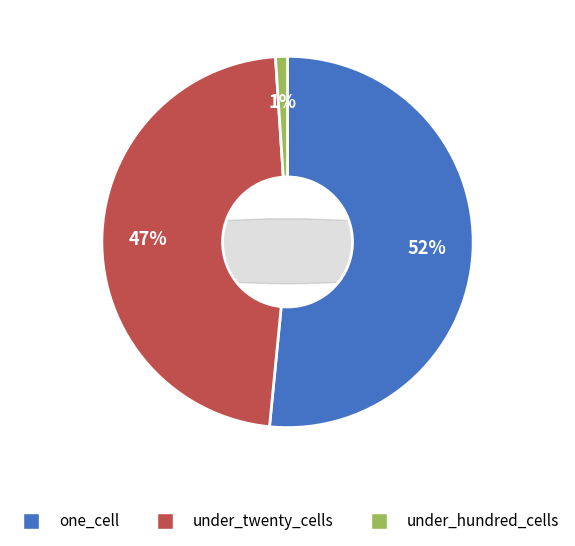

The one_cell slice represents 67% of the pie. True or false?

False